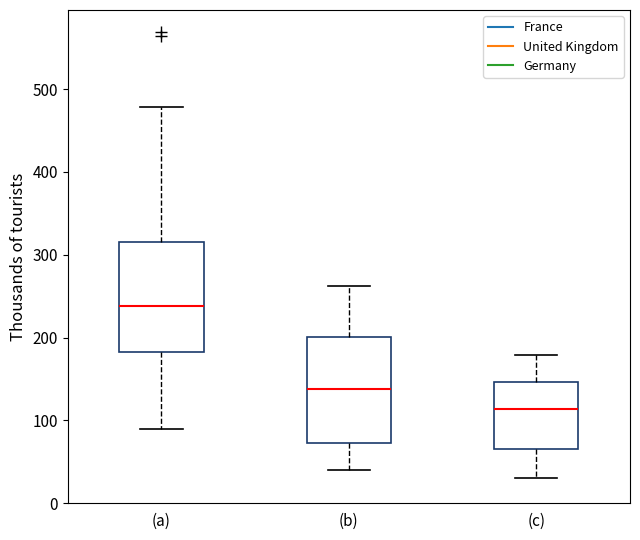

Where does the lower whisker of the box for (b) end on the y-axis? The values are not printed on the chart, so give them approximately, as read against the axis.

40